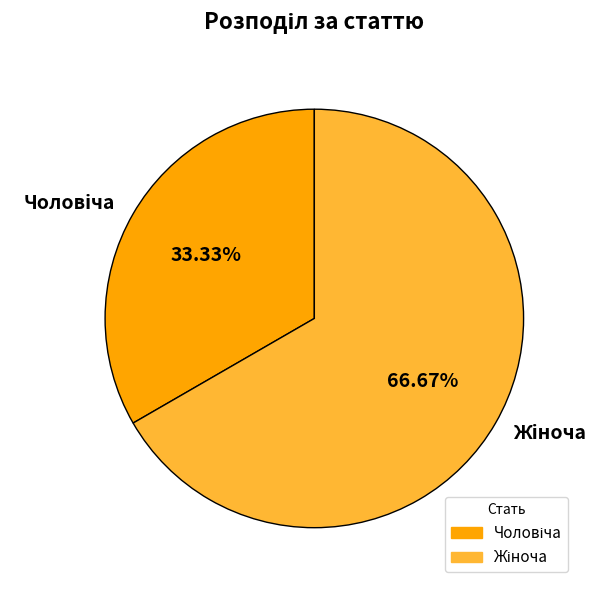

Does any single category account for the majority?

Yes